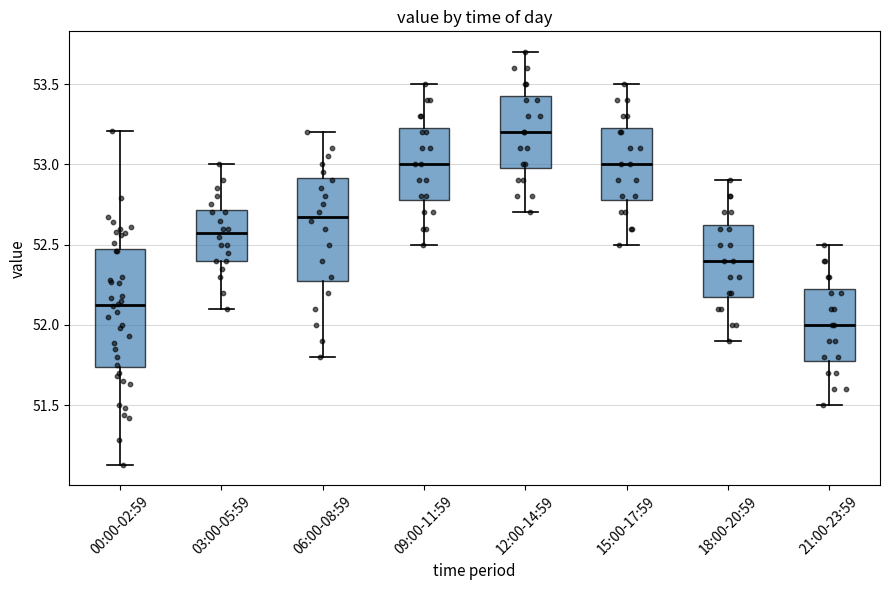

Reading left to right, read every box against the y-axis: the position of its median line, the range the box covers, and the ends of its whiskers. The values are not printed on the chart, so give them approximately, as read against the axis.

00:00-02:59: median 52.15, box 51.75 to 52.45, whiskers 51.15 to 53.20
03:00-05:59: median 52.60, box 52.40 to 52.70, whiskers 52.10 to 53.00
06:00-08:59: median 52.70, box 52.30 to 52.90, whiskers 51.80 to 53.20
09:00-11:59: median 53.00, box 52.80 to 53.25, whiskers 52.50 to 53.50
12:00-14:59: median 53.20, box 53.00 to 53.45, whiskers 52.70 to 53.70
15:00-17:59: median 53.00, box 52.80 to 53.25, whiskers 52.50 to 53.50
18:00-20:59: median 52.40, box 52.20 to 52.65, whiskers 51.90 to 52.90
21:00-23:59: median 52.00, box 51.80 to 52.25, whiskers 51.50 to 52.50